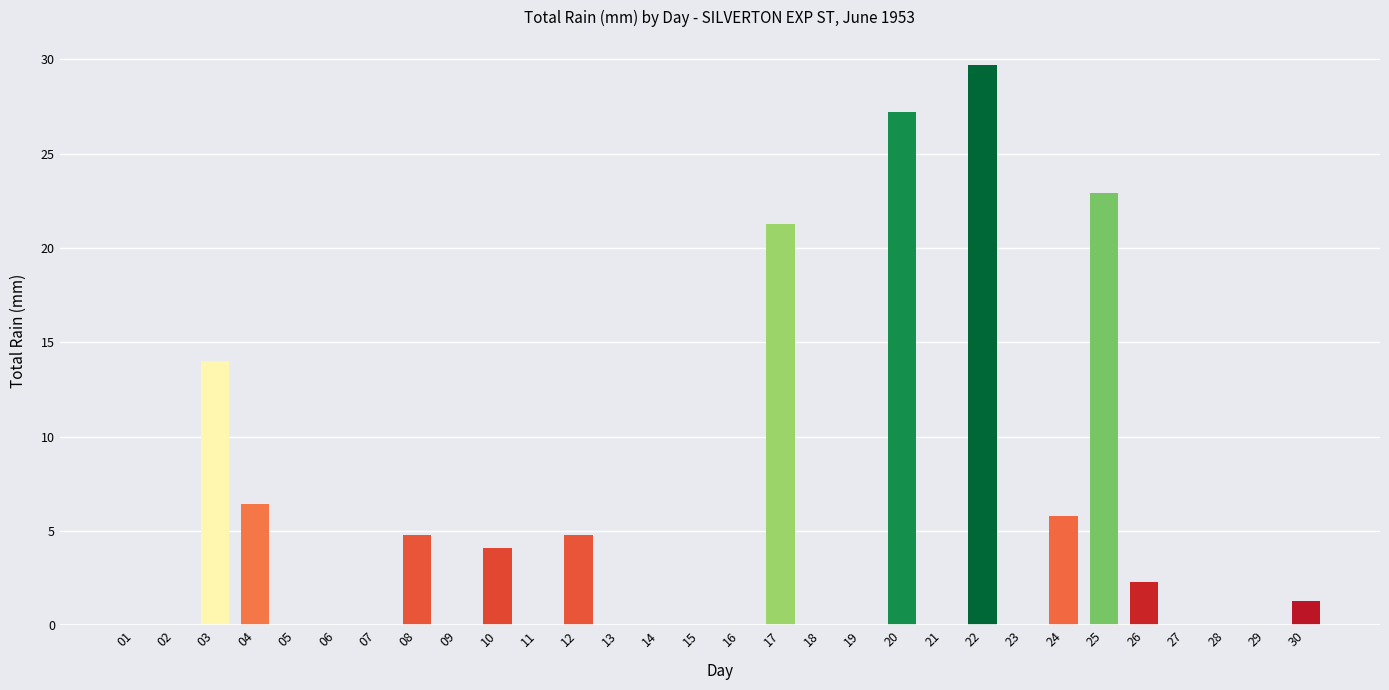

Reading left to right, extract all data points from this chart.

0.0	0.0	14.0	6.4	0.0	0.0	0.0	4.8	0.0	4.1	0.0	4.8	0.0	0.0	0.0	0.0	21.3	0.0	0.0	27.2	0.0	29.7	0.0	5.8	22.9	2.3	0.0	0.0	0.0	1.3